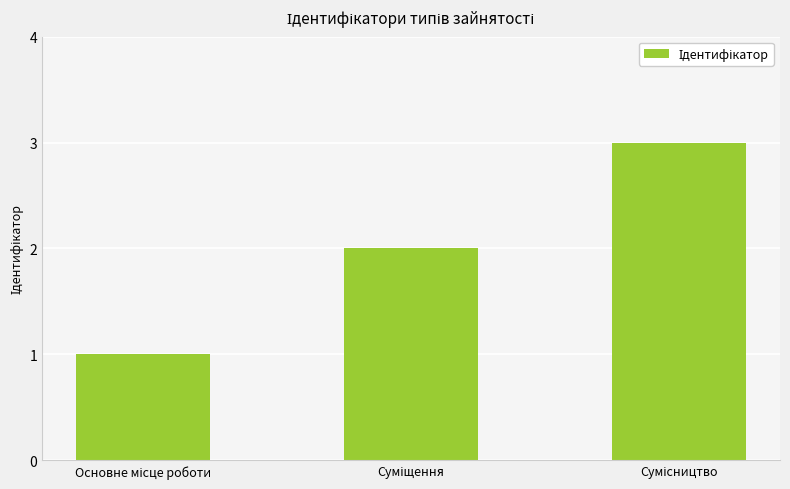

What is the greatest value displayed?

3